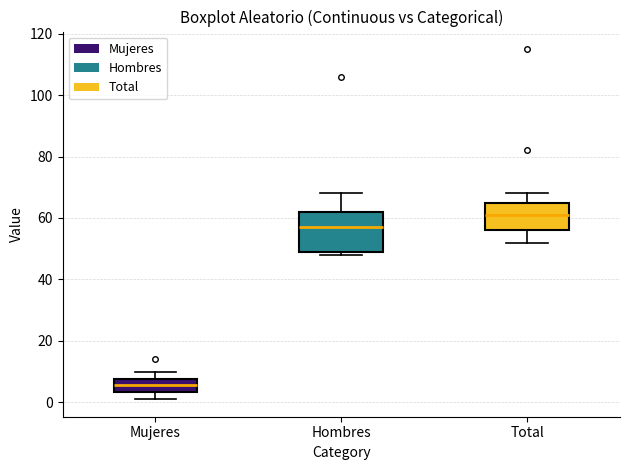

Which box's median line is the highest?

Total